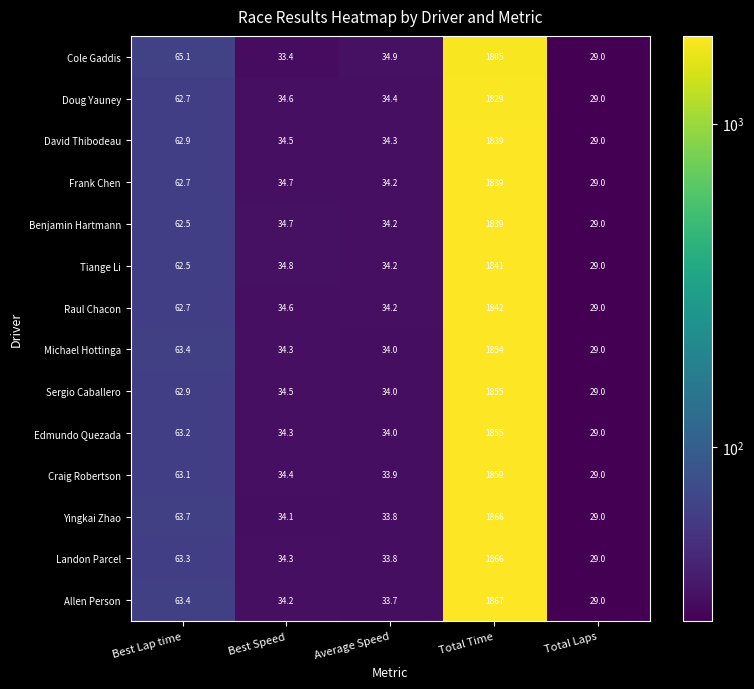

At which category is the sum across all series the highest?

Total Time